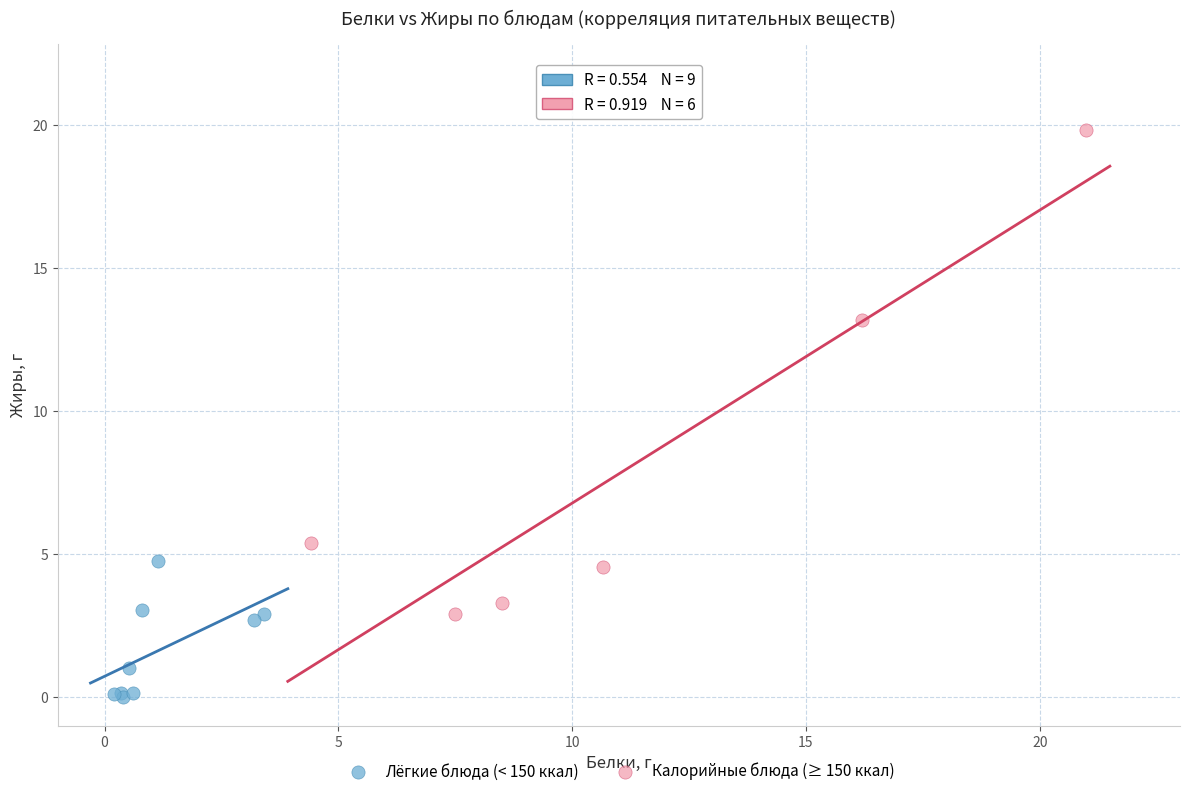

Which series has the widest spread of Y values?

Калорийные блюда (≥ 150 ккал)